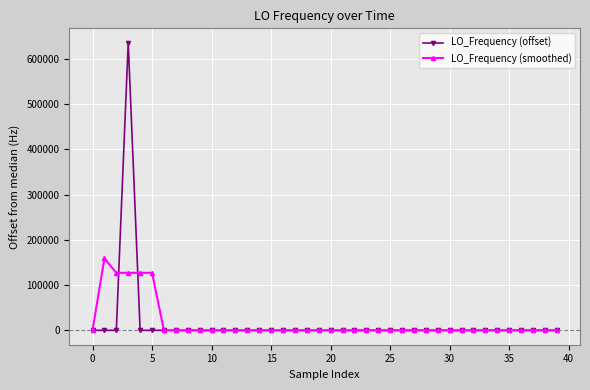

Count the number of categories in the chart.

40